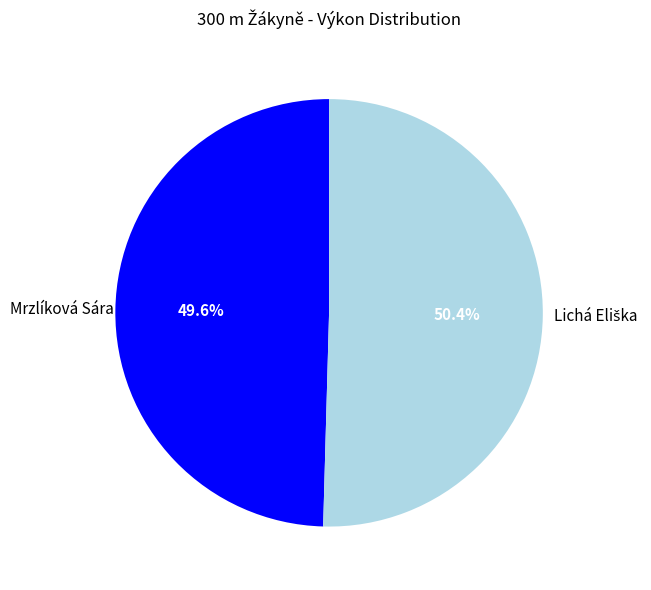

How much of the chart is everything except Mrzlíková Sára?

50.4%